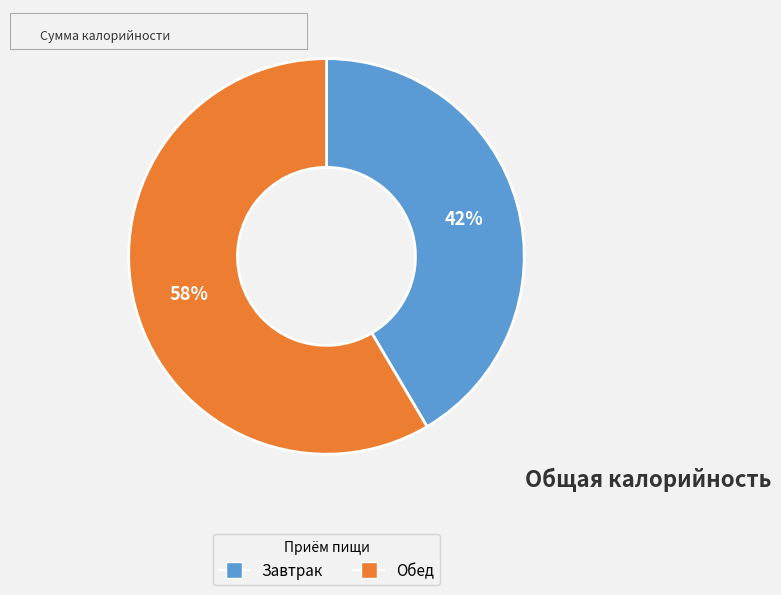

Do Обед and Завтрак together represent more than half of the pie?

Yes